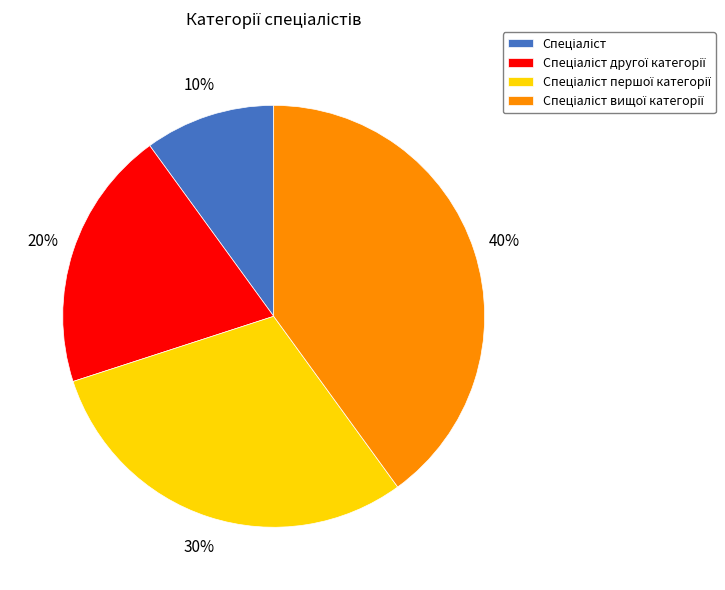

How many segments does this pie chart have?

4